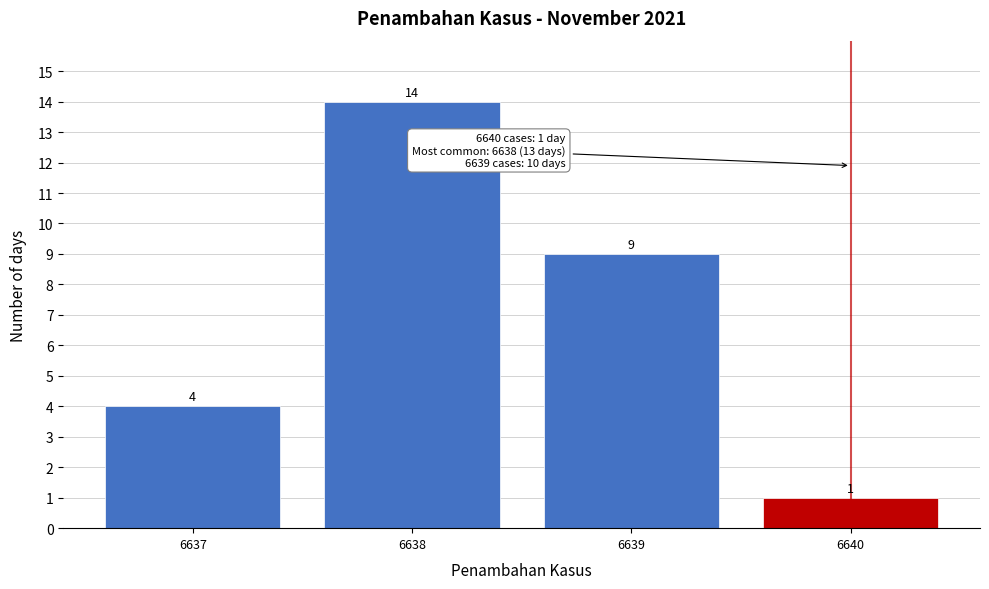

Reading right to left, what are all the values shown in this chart?

6640=1	6639=9	6638=14	6637=4